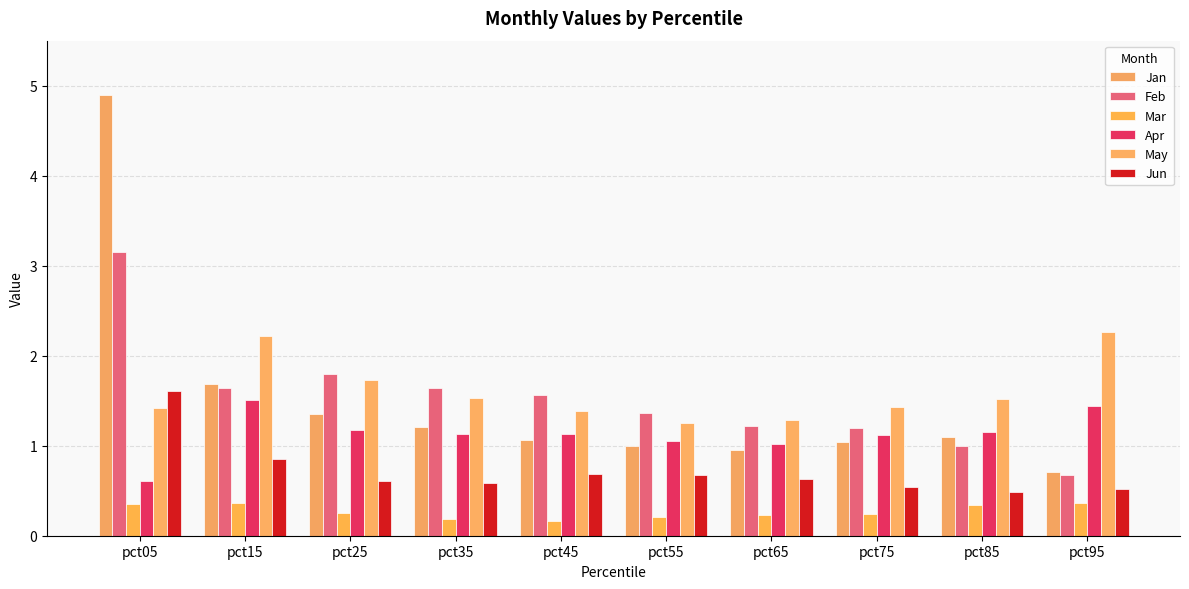

Which category has the highest value in the Feb series?

pct05